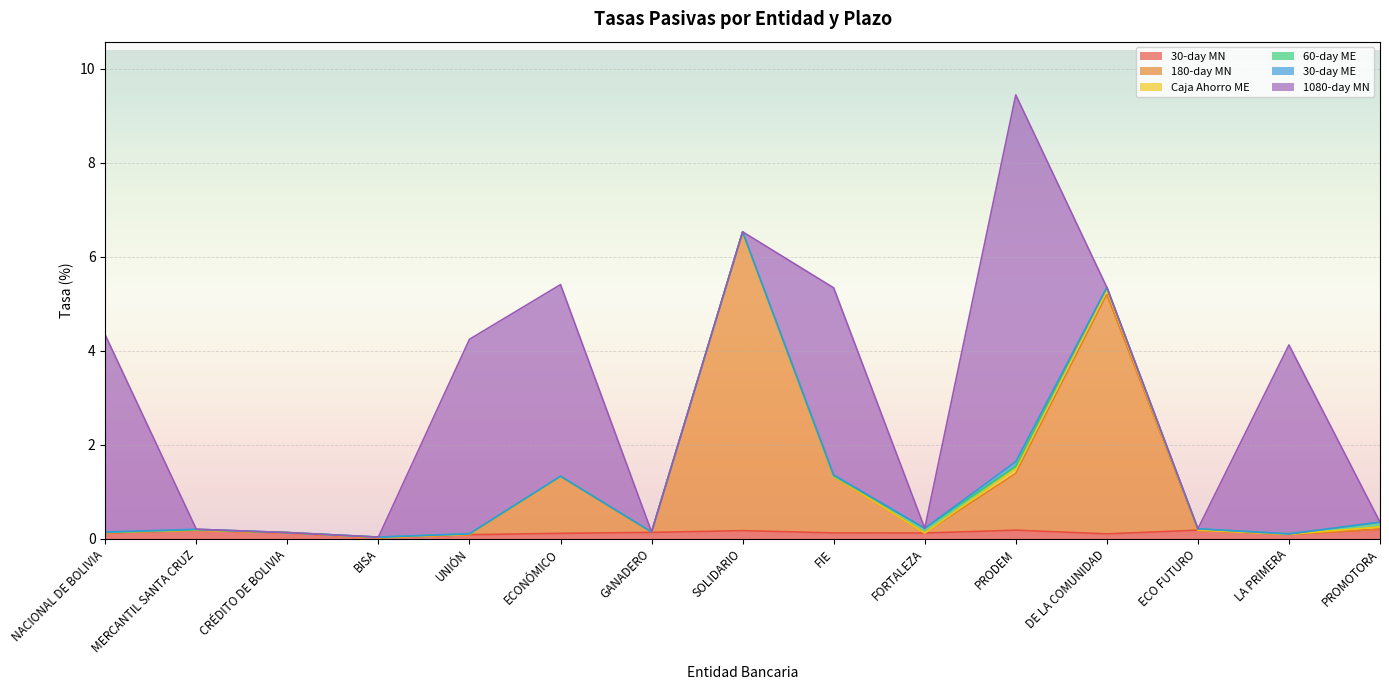

Is the value of 30-day MN at NACIONAL DE BOLIVIA greater than the value of 60-day ME at GANADERO?

Yes